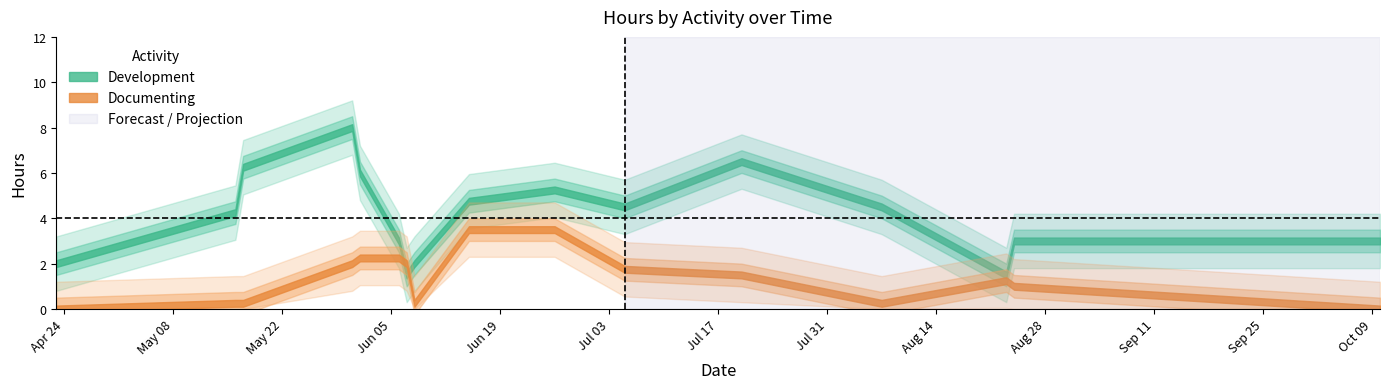

Is the value of Documenting at 2012-04-23 greater than the value of Development at 2012-04-23?

No